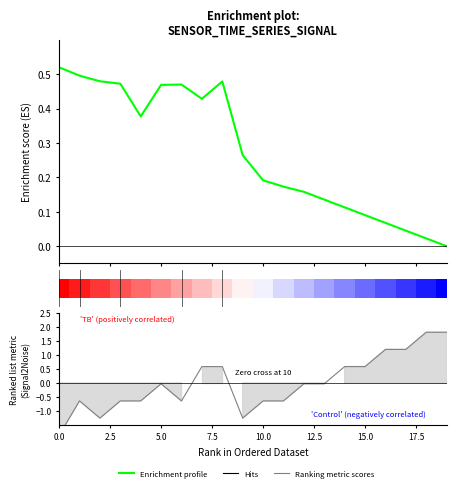

Where is Enrichment profile nearest to the value 0?

19